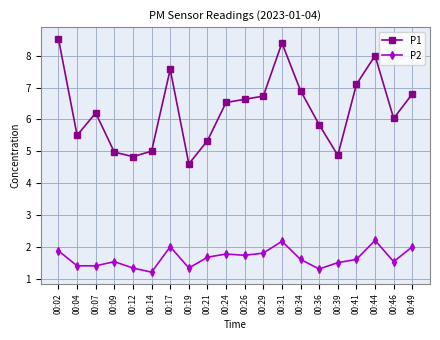

What is the value of the P2 point at the 18th from the left?

2.2